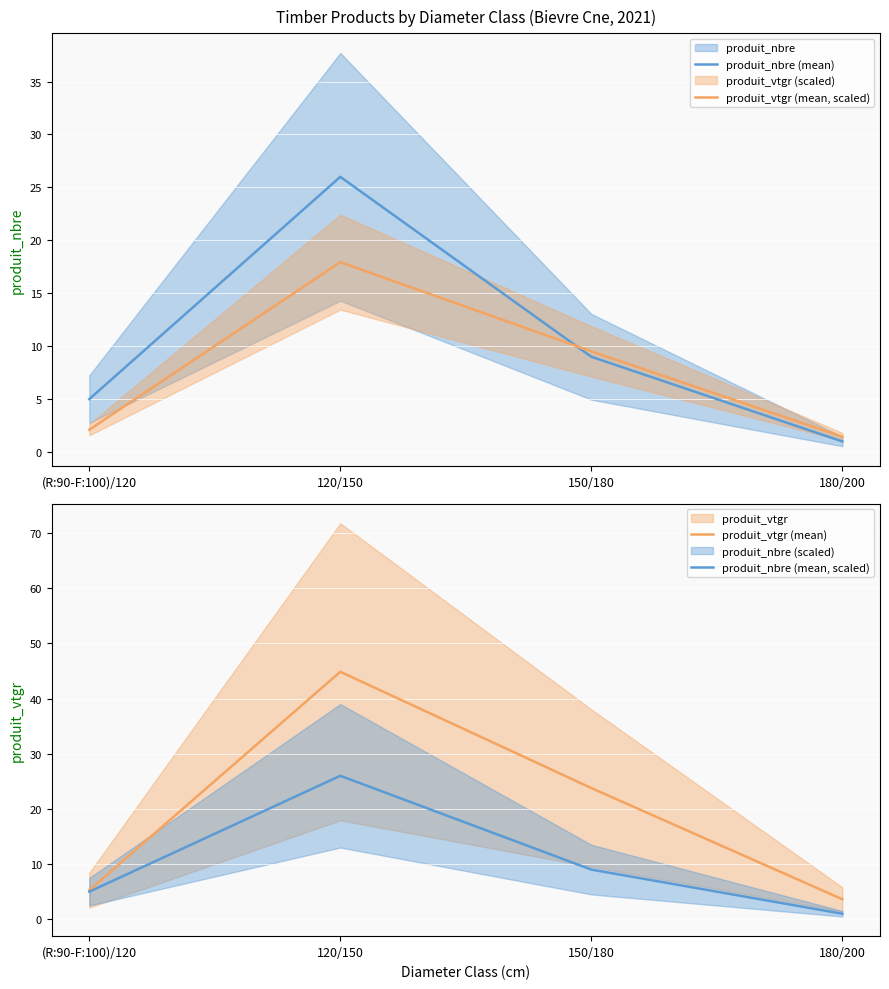

What is the value of the produit_vtgr (mean) point at the 1st from the left?

5.3